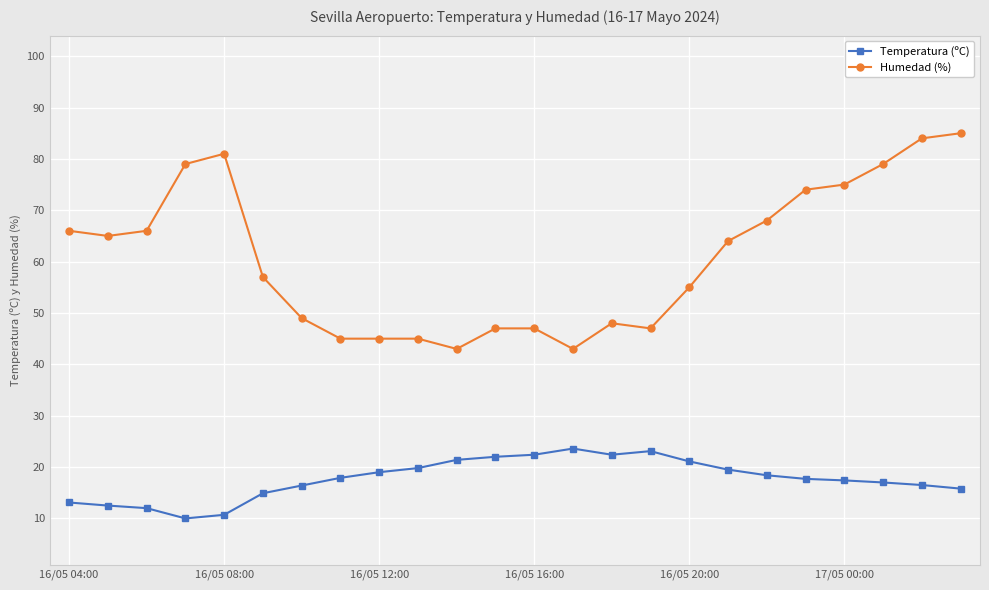

True or false: Humedad (%) and Temperatura (ºC) intersect in this chart.

False